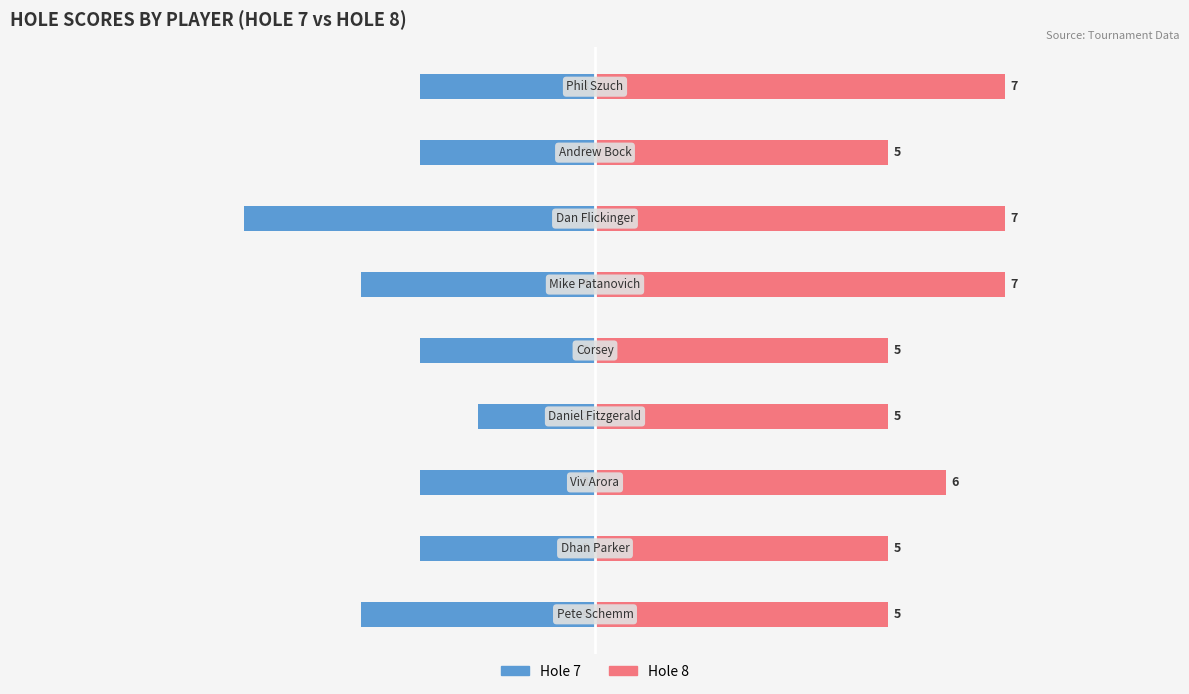

Reading right to left, what are all the values shown in this chart?

Hole 7: 10.0=-3	7.5=-3	5.0=-6	2.5=-4	0.0=-3	−2.5=-2	−5.0=-3	−7.5=-3	−10.0=-4
Hole 8: 10.0=7	7.5=5	5.0=7	2.5=7	0.0=5	−2.5=5	−5.0=6	−7.5=5	−10.0=5